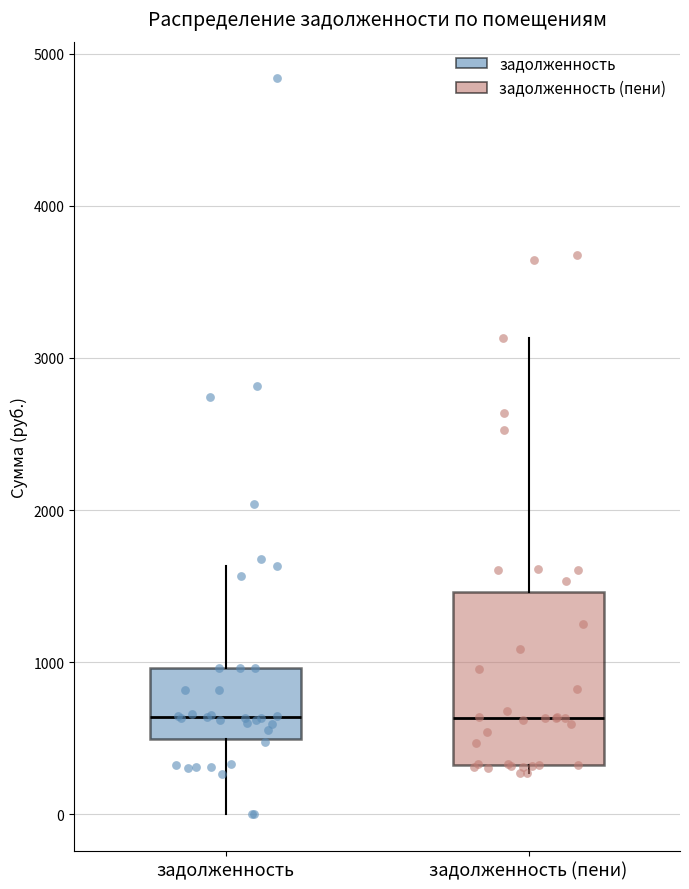

Reading left to right, read every box against the y-axis: the position of its median line, the range the box covers, and the ends of its whiskers. The values are not printed on the chart, so give them approximately, as read against the axis.

задолженность: median 600, box 500 to 1000, whiskers 0 to 1600
задолженность (пени): median 600, box 300 to 1500, whiskers 300 (just below the box's lower edge) to 3100